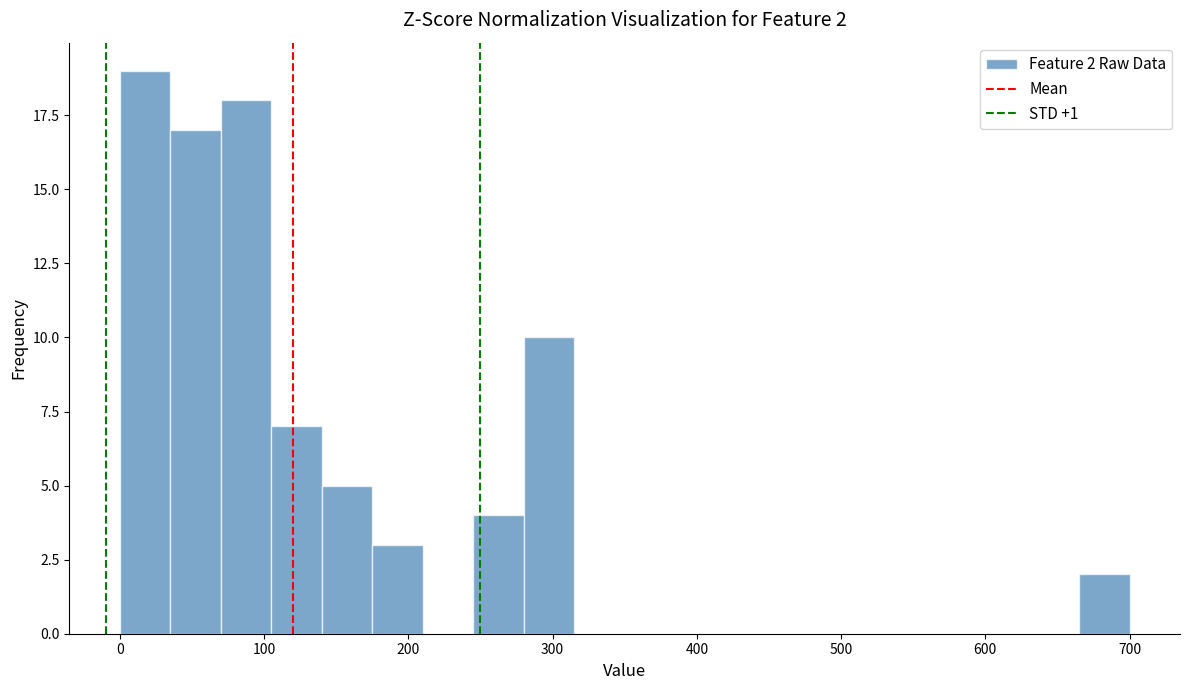

Around what value on the x-axis is the tallest bar? Give the approximate position of its centre, as read against the axis.

20